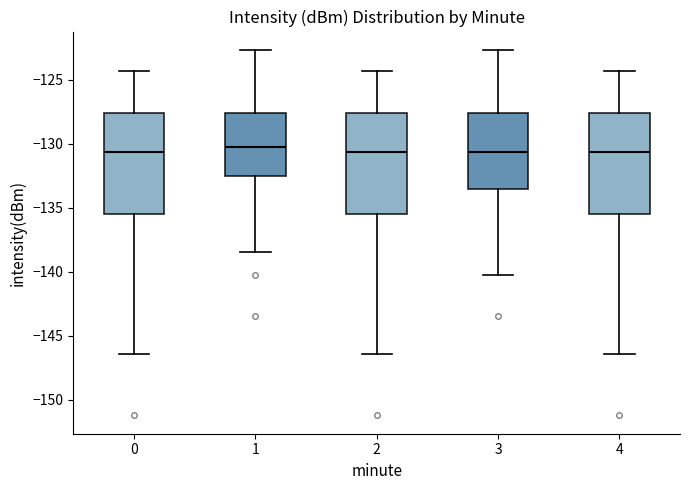

Reading left to right, read every box against the y-axis: the position of its median line, the range the box covers, and the ends of its whiskers. The values are not printed on the chart, so give them approximately, as read against the axis.

0: median -130.5, box -135.5 to -127.5, whiskers -146.5 to -124.5
1: median -130.5, box -132.5 to -127.5, whiskers -138.5 to -122.5
2: median -130.5, box -135.5 to -127.5, whiskers -146.5 to -124.5
3: median -130.5, box -133.5 to -127.5, whiskers -140.5 to -122.5
4: median -130.5, box -135.5 to -127.5, whiskers -146.5 to -124.5